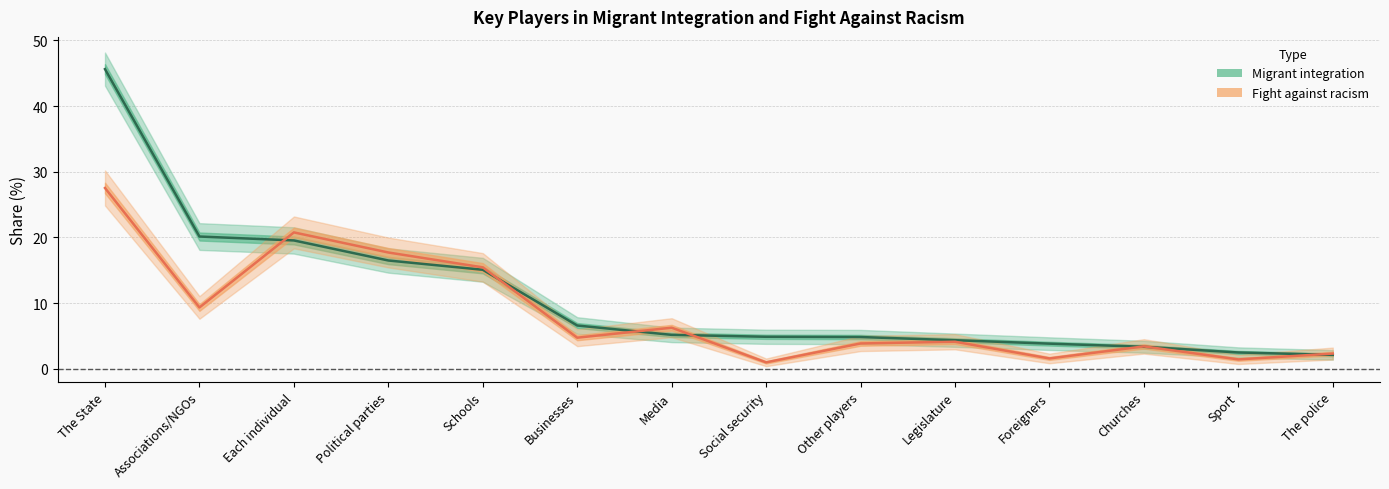

The Fight against racism series shows 7.2 at Businesses. True or false?

False